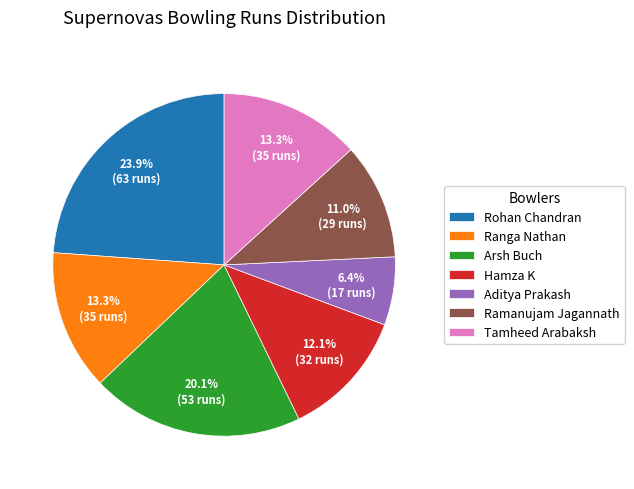

Is Ramanujam Jagannath the majority of the pie?

No